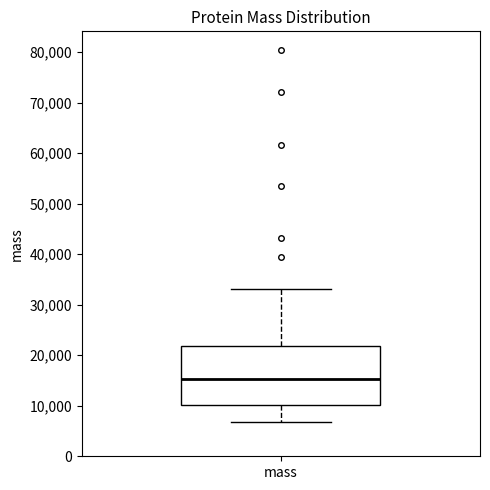

Transcribe this box plot: give where the median line is, the range the box spans, and where the two whiskers end, as read against the y-axis. The values are not printed on the chart, so give them approximately, as read against the axis.

median 15000, box 10000 to 22000, whiskers 7000 to 33000